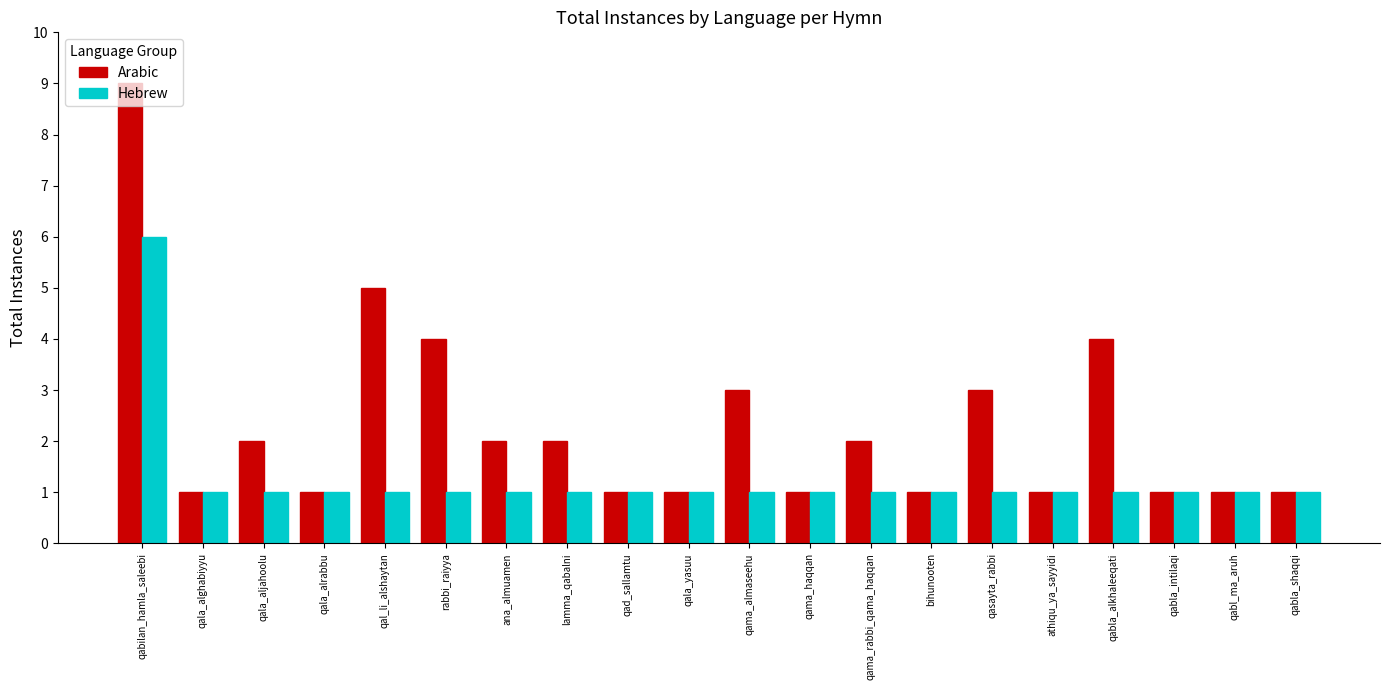

How many bars are there in each group?

2